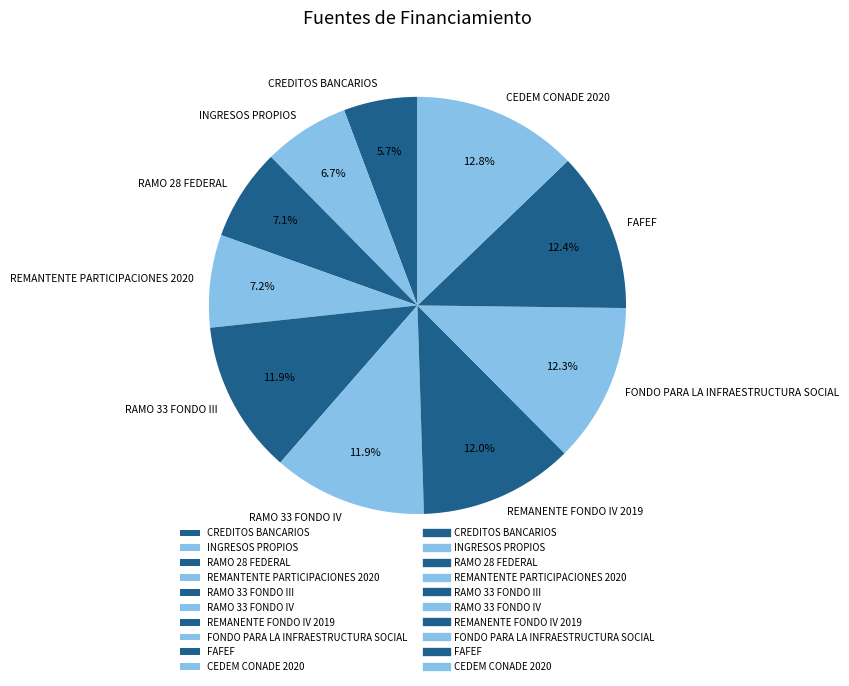

What is the ratio of the value at REMANTENTE PARTICIPACIONES 2020 to the value at FONDO PARA LA INFRAESTRUCTURA SOCIAL?

0.6